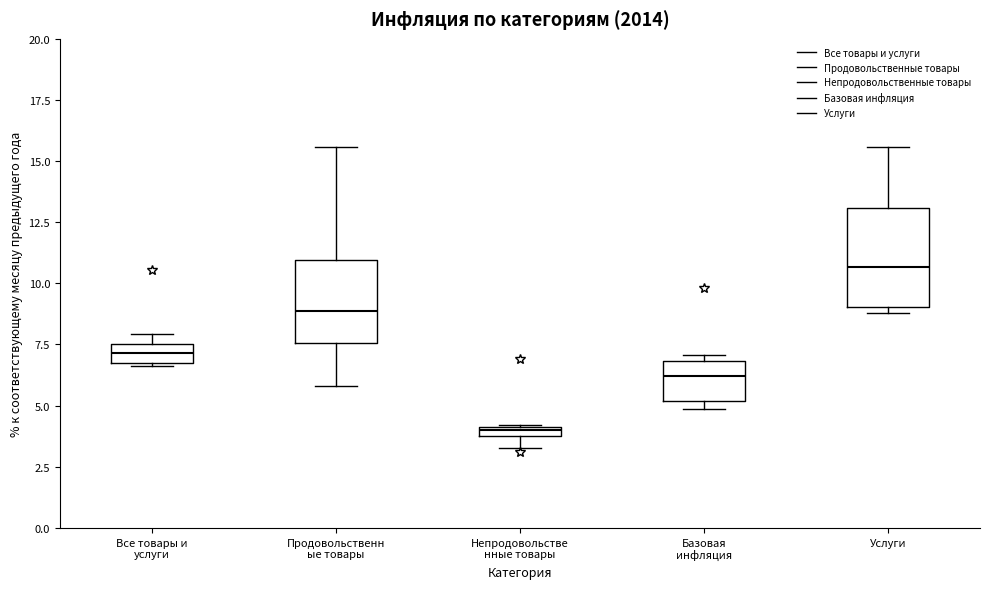

Comparing the boxes themselves (not the whiskers), which one is the tallest?

Услуги